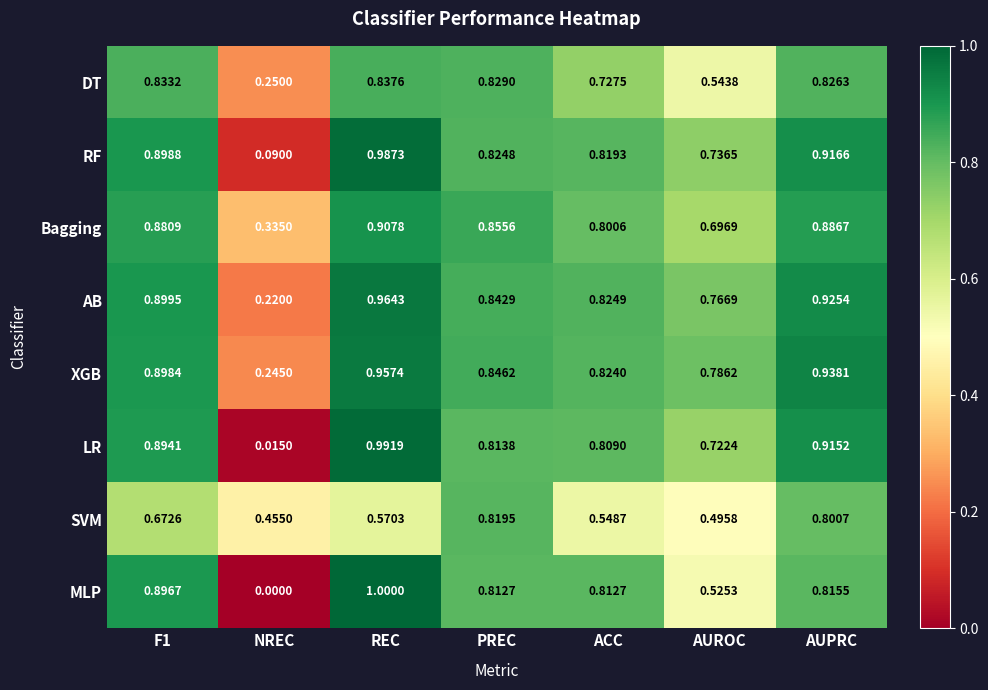

At which label is SVM closest to 0?

NREC